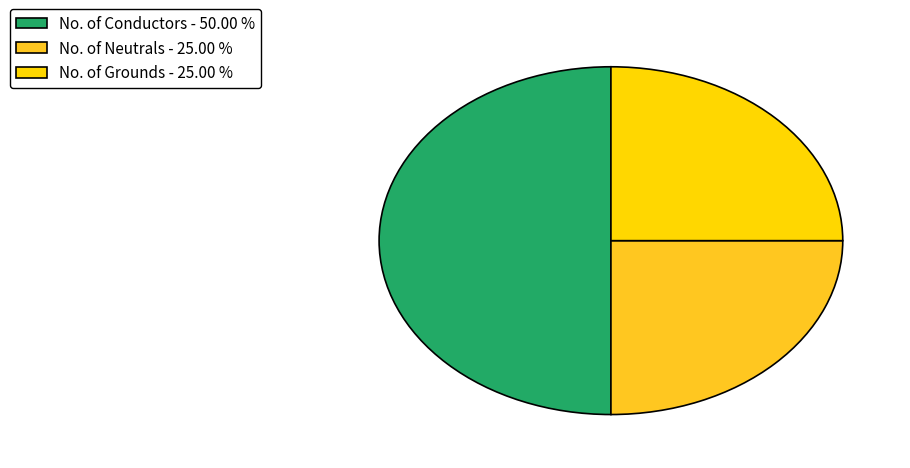

Which slice is the smallest?

No. of Neutrals